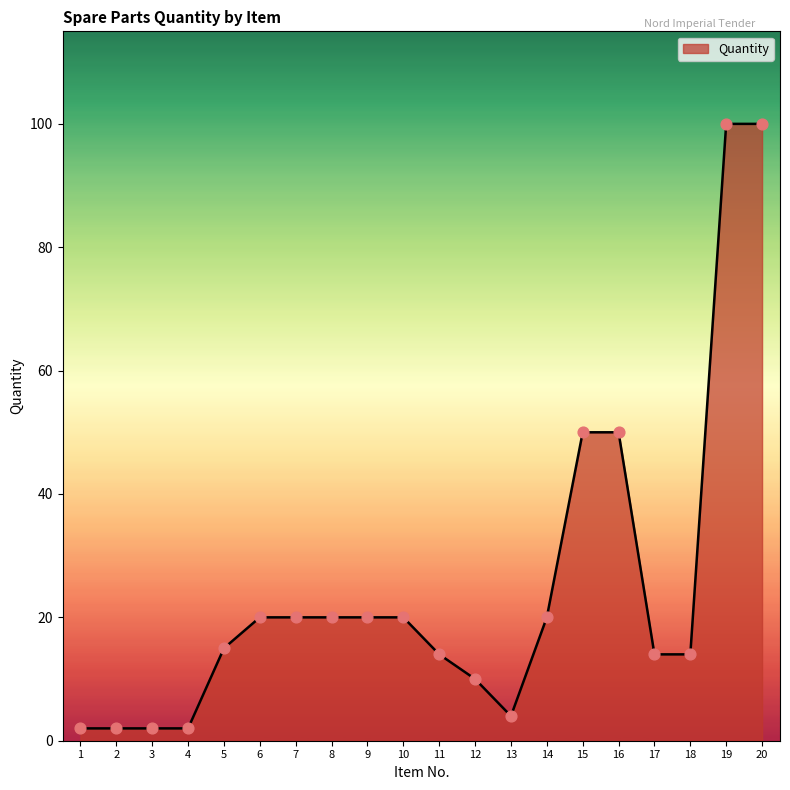

Which has a higher value, 18 or 19?

19